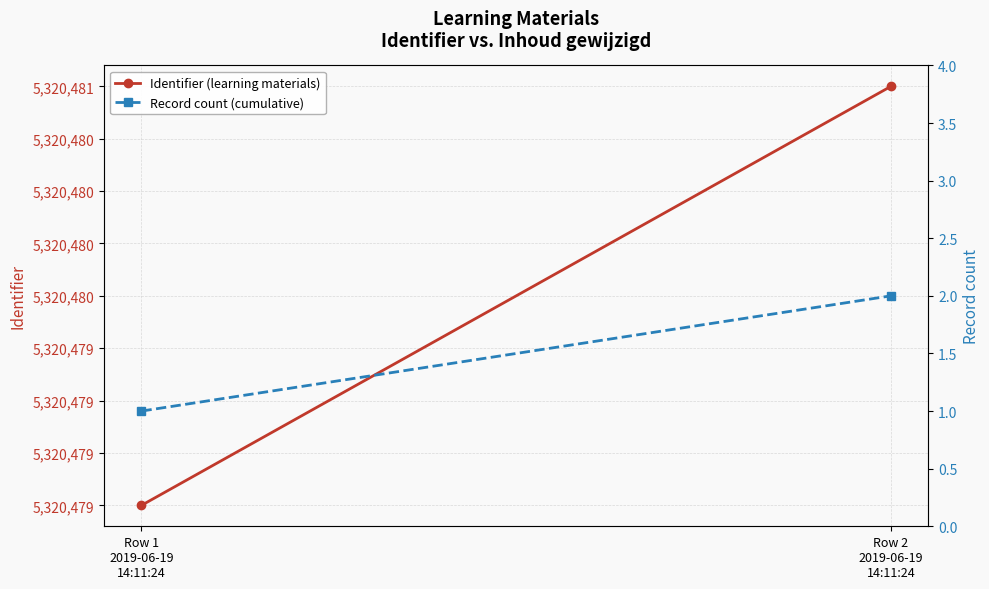

Rank the series by their maximum value, from lowest to highest.

Record count (cumulative), Identifier (learning materials)